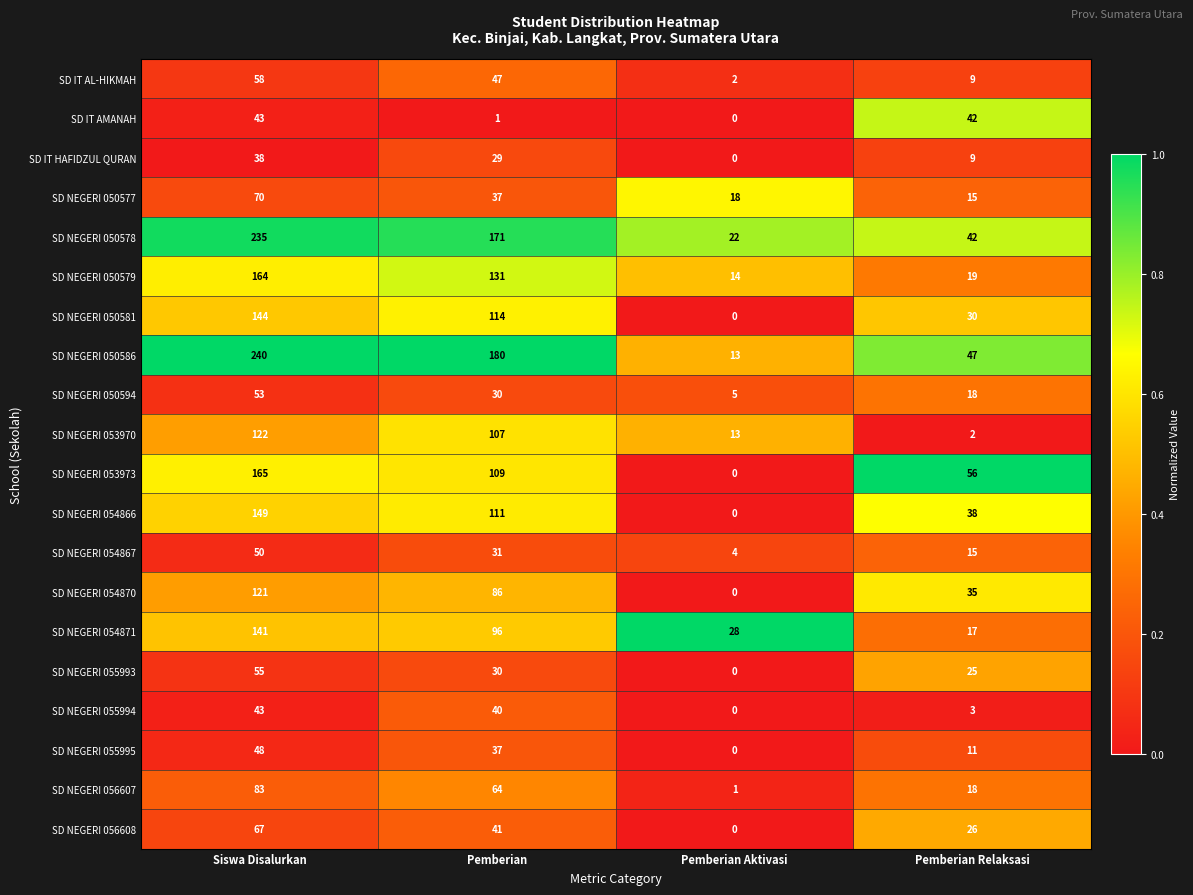

Rank the categories by SD NEGERI 054871 value from lowest to highest.

Pemberian Relaksasi, Pemberian Aktivasi, Pemberian, Siswa Disalurkan